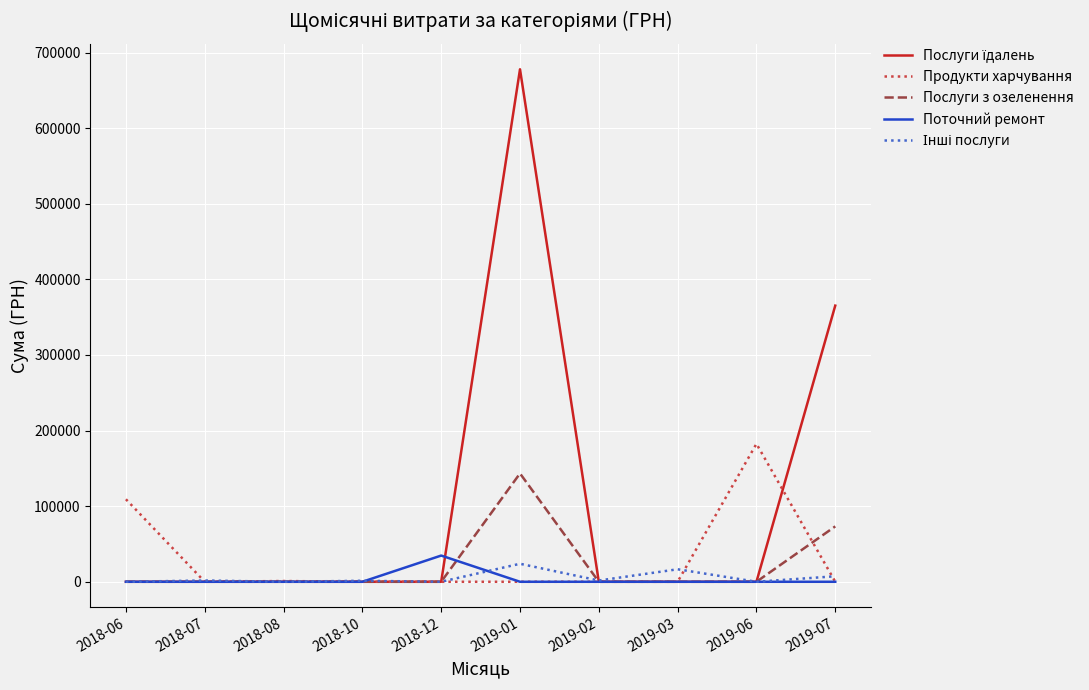

What is the total value across all series at 2019-06?

182496.6